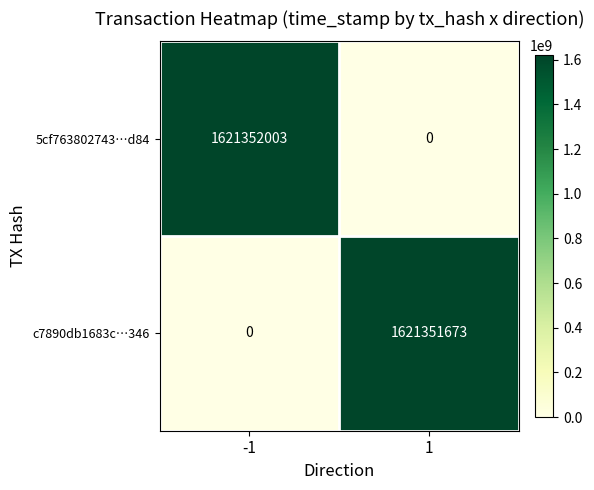

What is the spread (max minus min) of values at 1?

1621351673